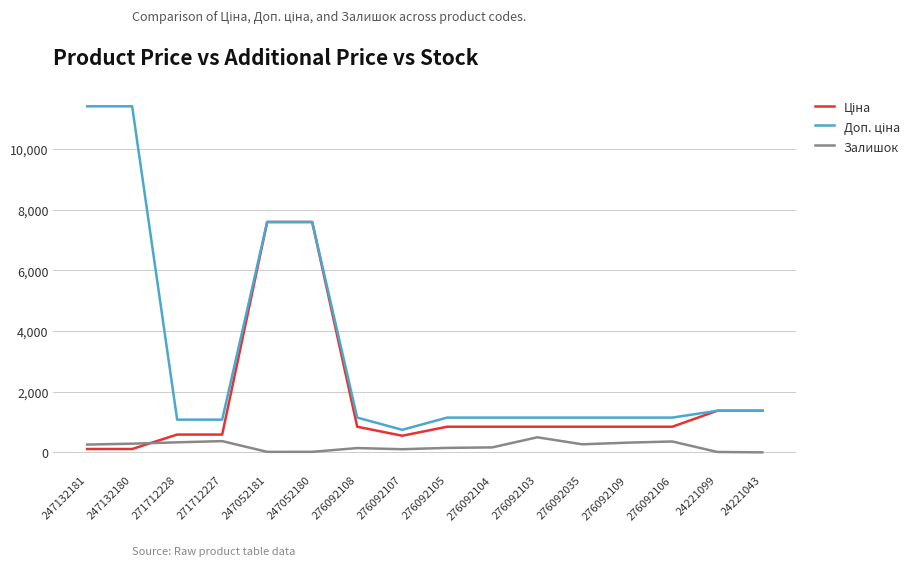

How many lines are shown in the chart?

3